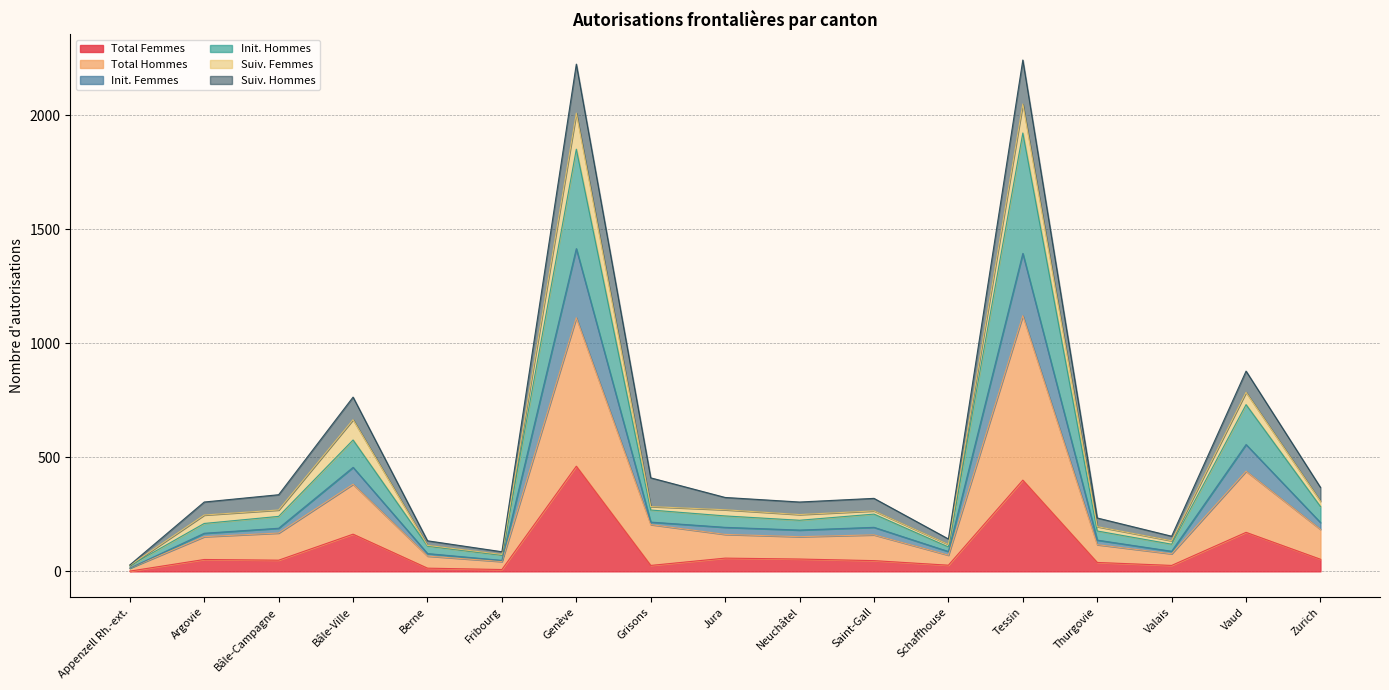

What is the highest value of the Total Femmes series?

461